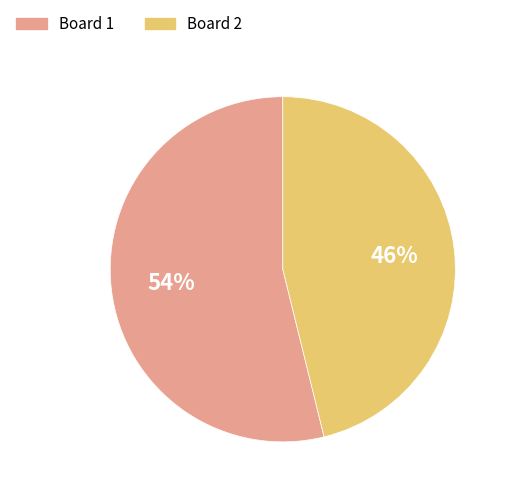

To the nearest percent, what is the average slice percentage?

50%